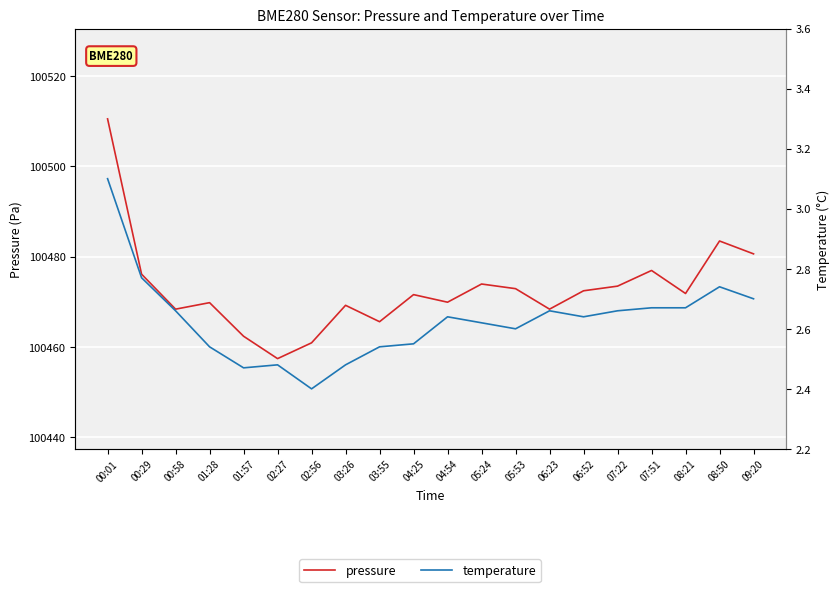

Which category has the highest value in the temperature series?

00:01